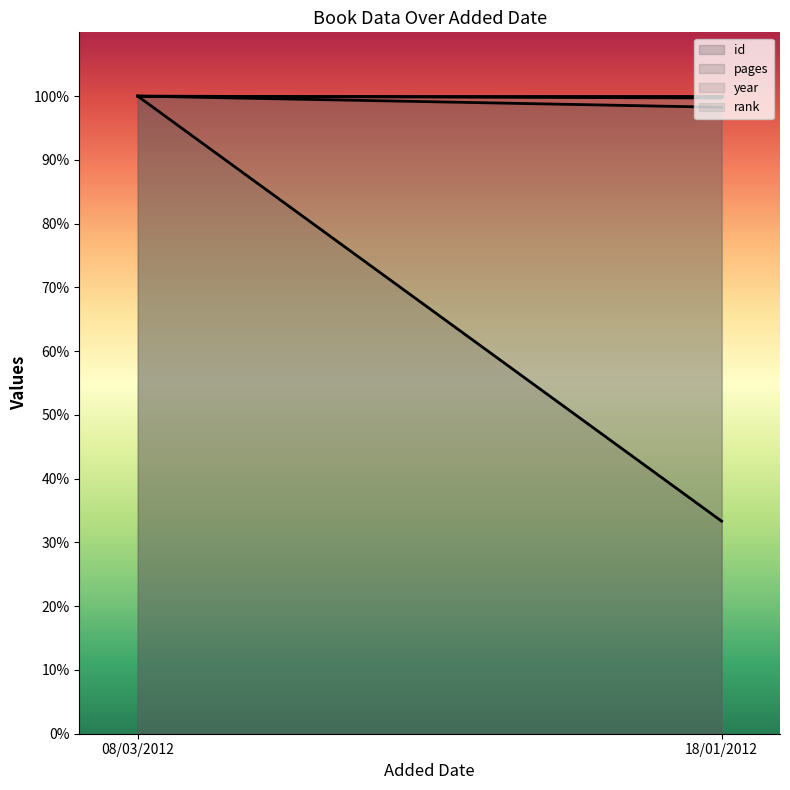

Is it true that year line equals 1.3 at 18/01/2012?

False